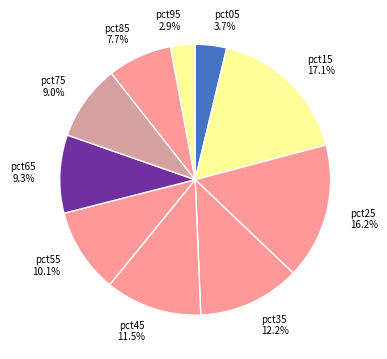

Do pct55 and pct35 together represent more than half of the pie?

No